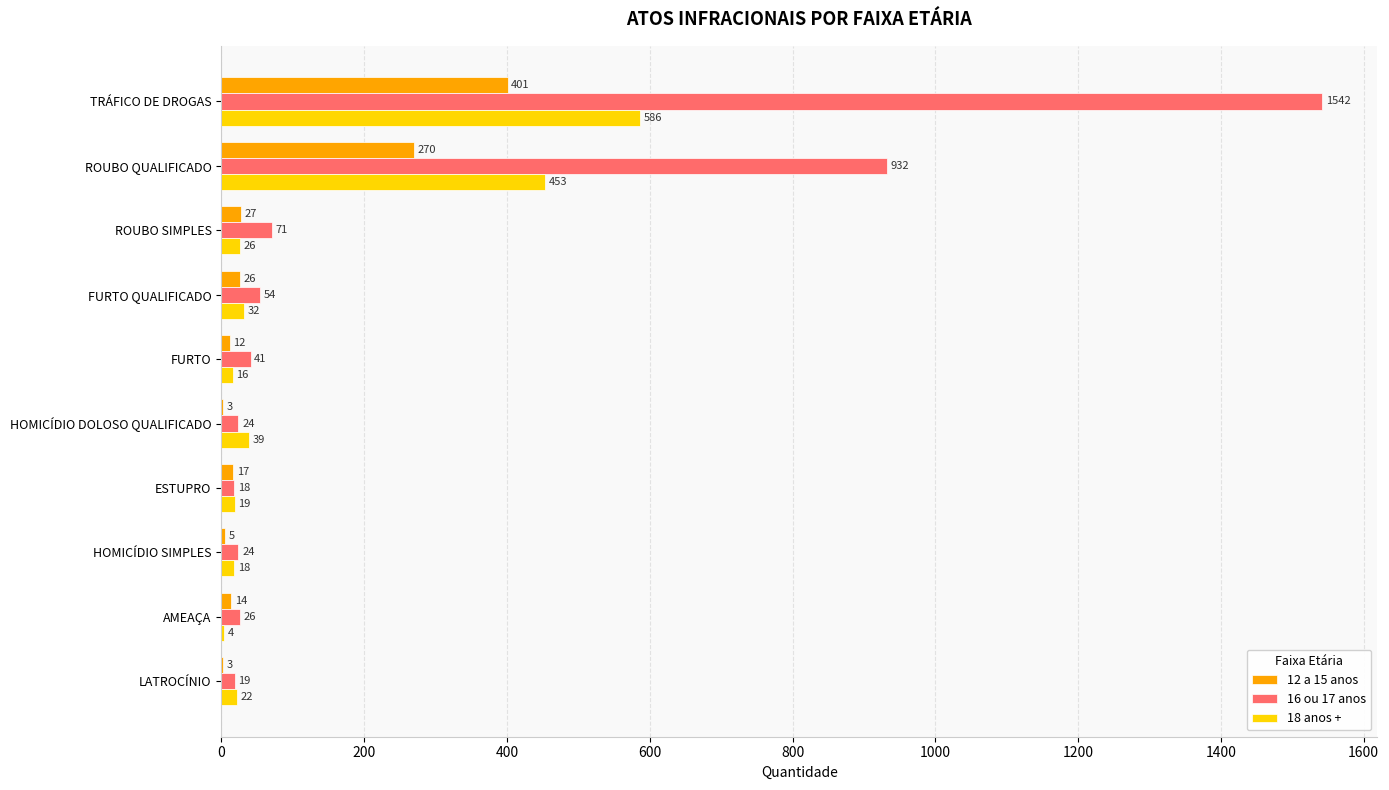

What is the sum of all 16 ou 17 anos values?

2751